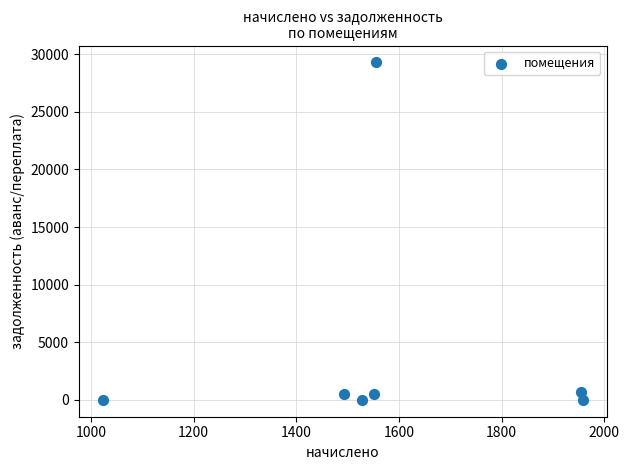

What is the range of Y values (max minus min)?

29289.9